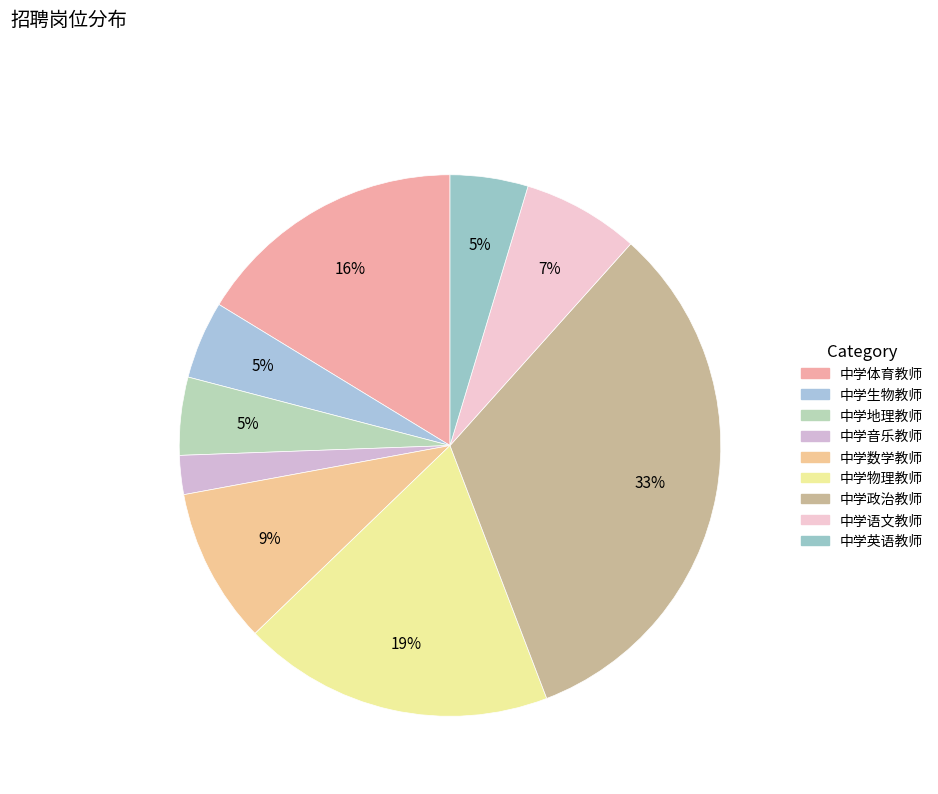

To the nearest percent, what is the average slice percentage?

11%